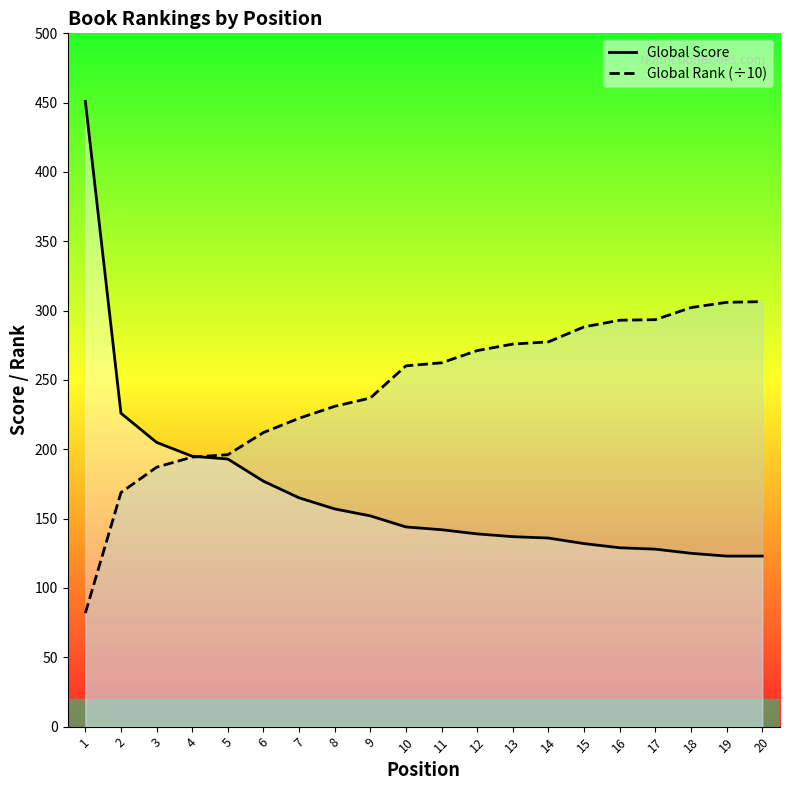

At 19, list the series in order from largest to smallest.

Global Rank (÷10), Global Score